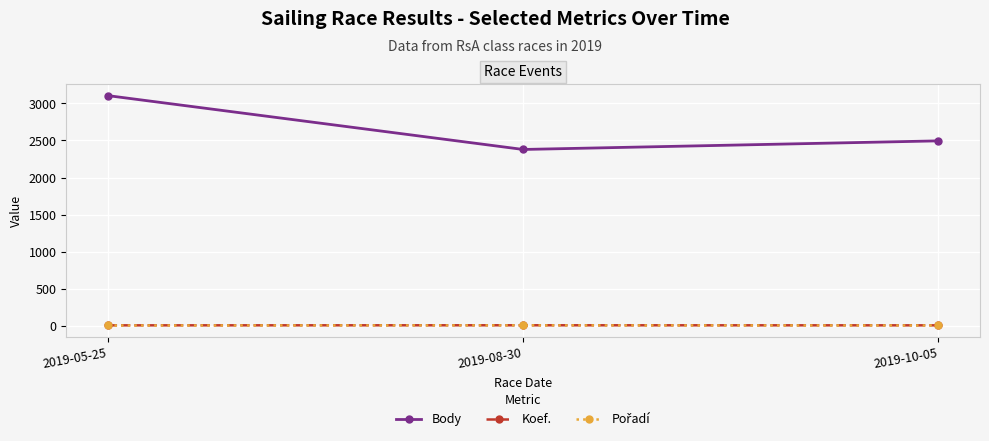

What value does the Body series have at 2019-08-30?

2378